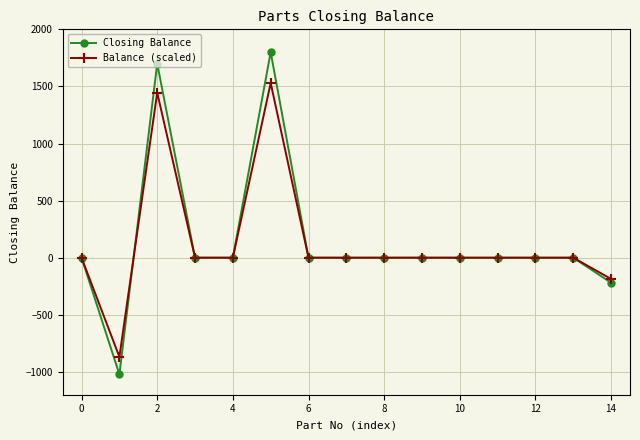

List the series in order of their peak value, highest first.

Closing Balance, Balance (scaled)